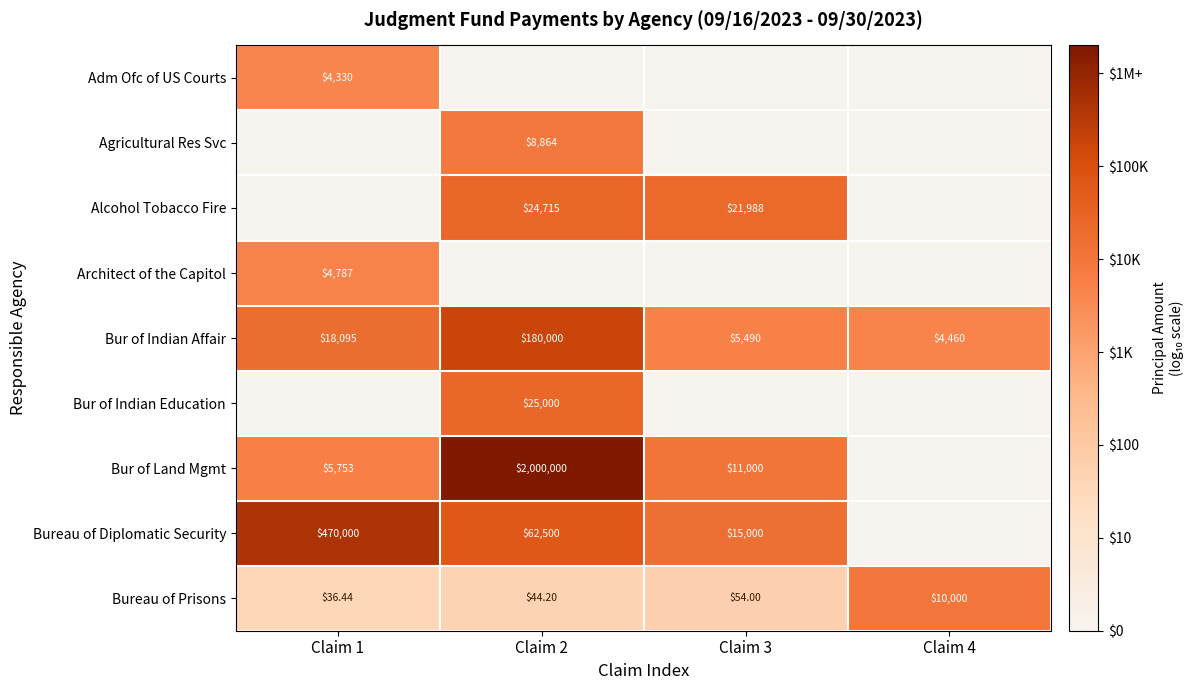

Where does the Bur of Indian Affair series first go above 4?

Claim 1